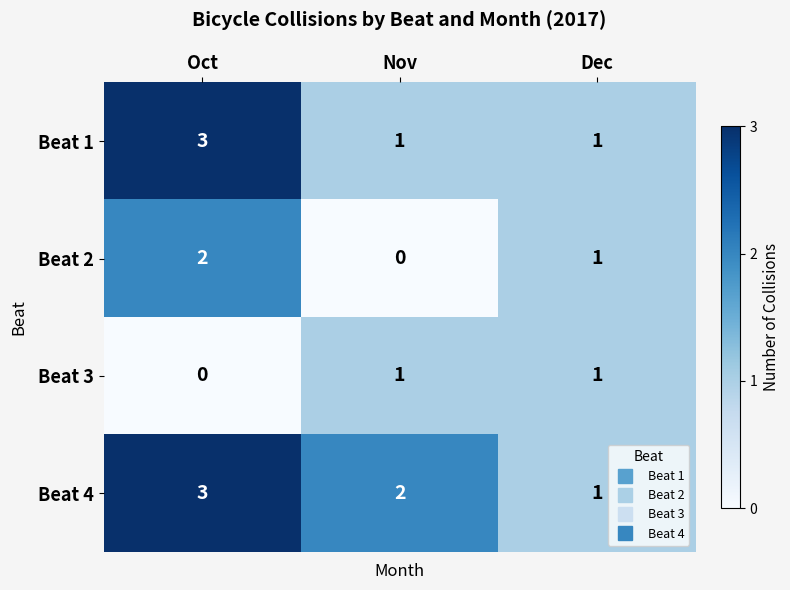

What is the spread (max minus min) of values at Oct?

3